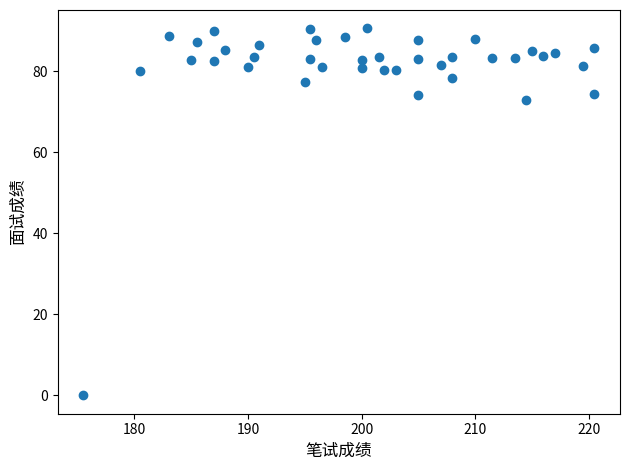

What is the range of Y values (max minus min)?

90.6